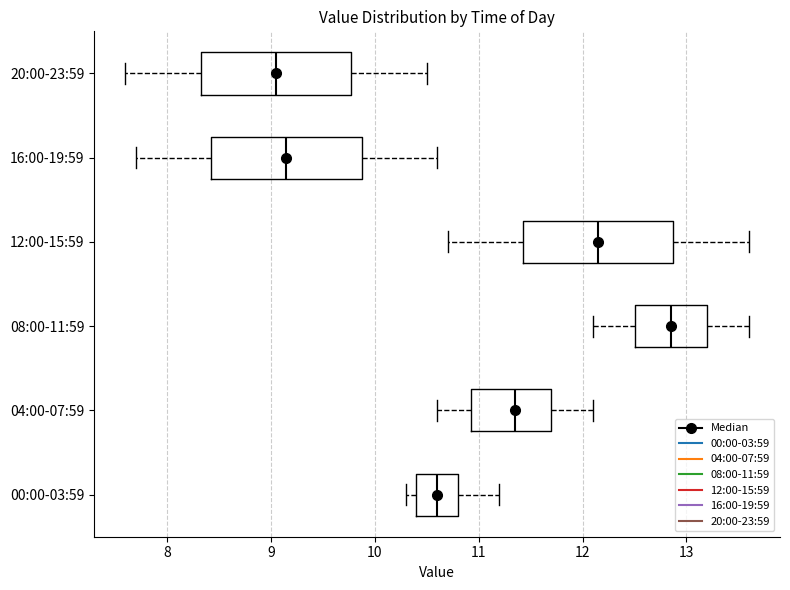

Which box's median line is the furthest to the right?

08:00-11:59